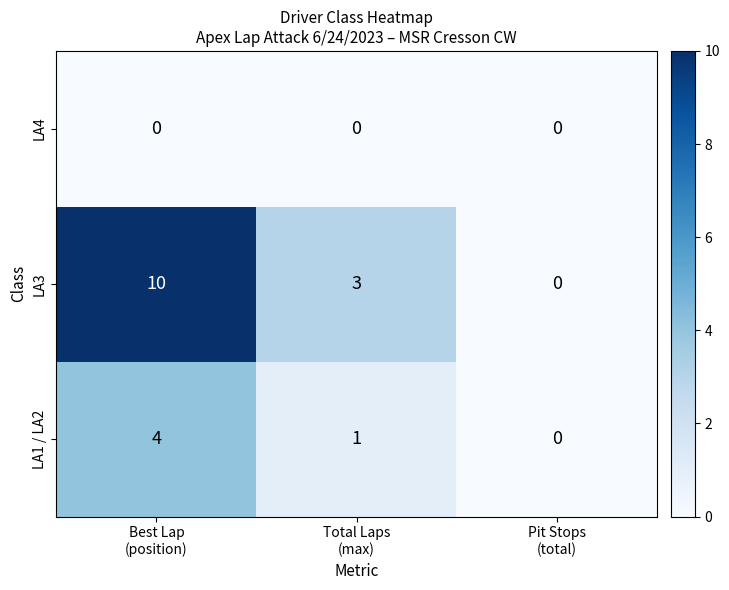

List the series in order of their peak value, lowest first.

LA4, LA1 / LA2, LA3